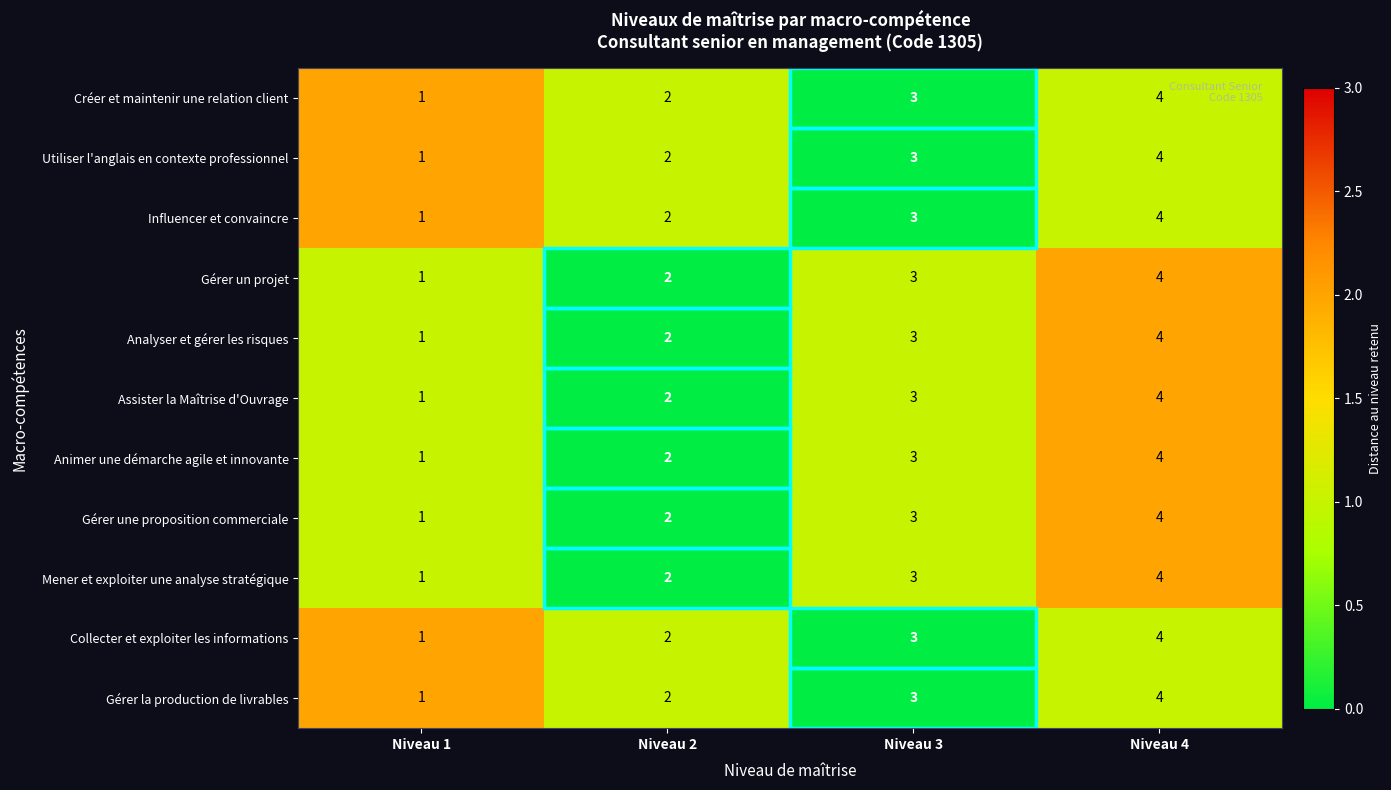

What is the difference between the maximum and minimum values in the Influencer et convaincre series?

3